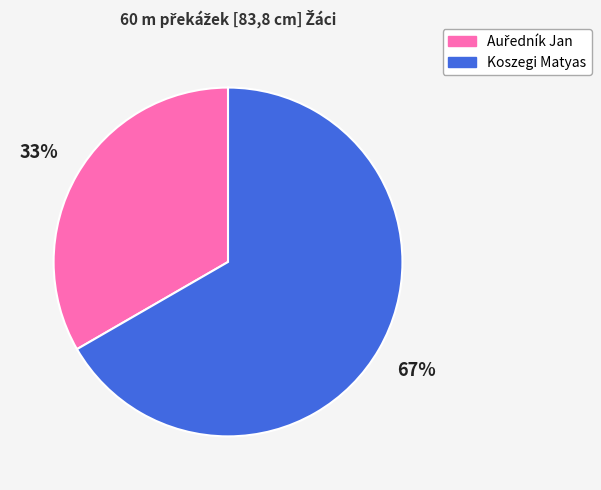

Which slice is the largest?

Koszegi Matyas